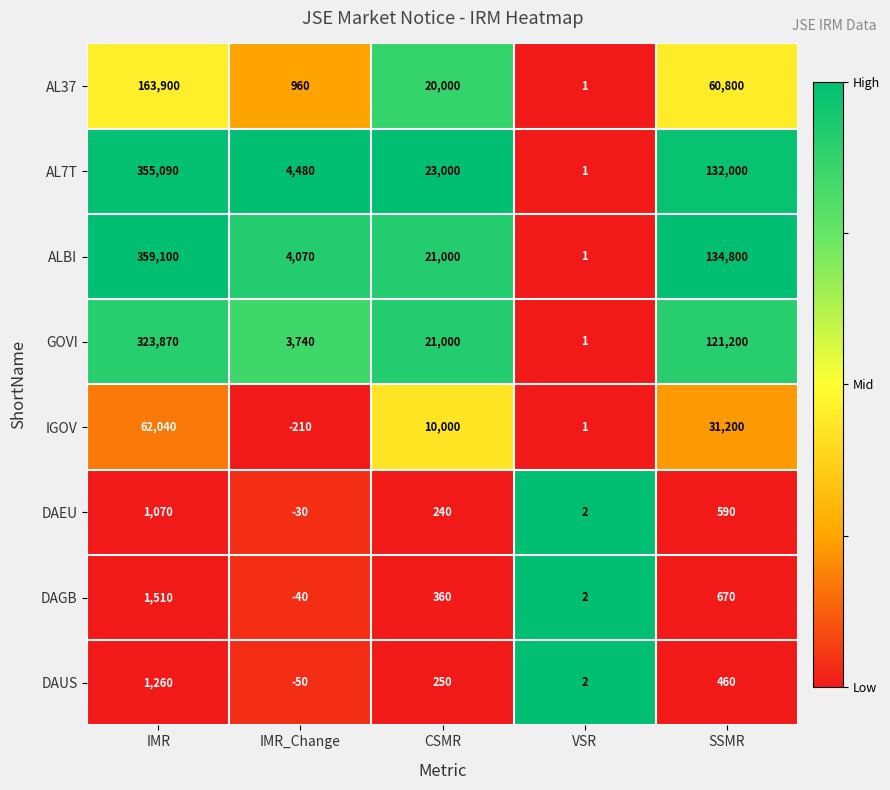

Which series has the widest spread of values?

ALBI